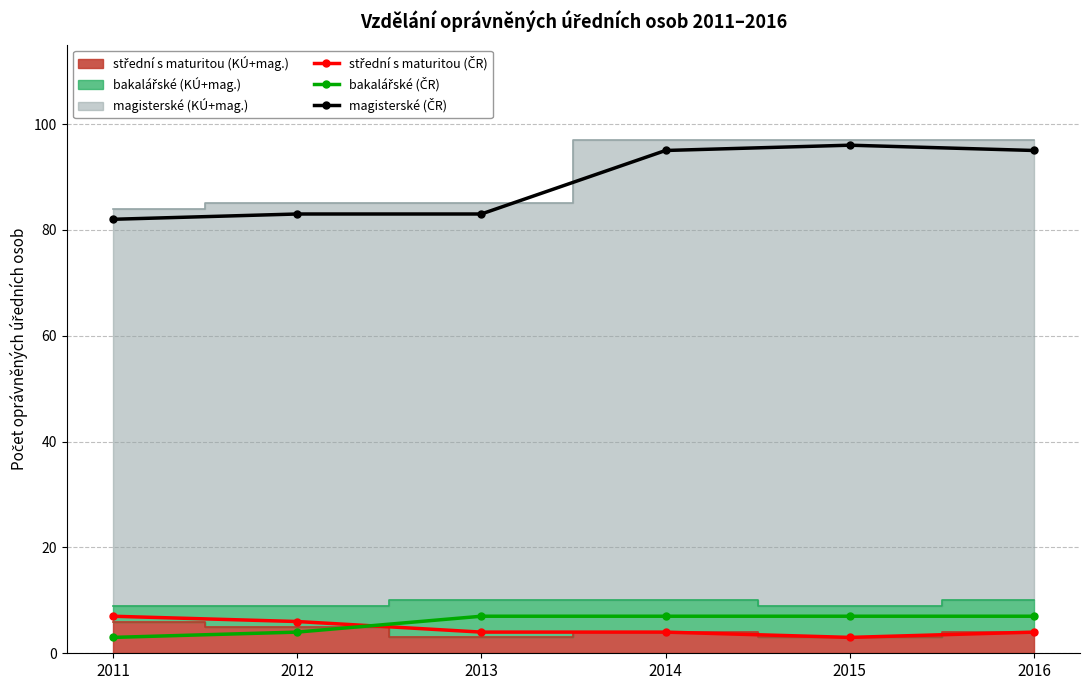

What value does the bakalářské (ČR) series have at 2015?

7